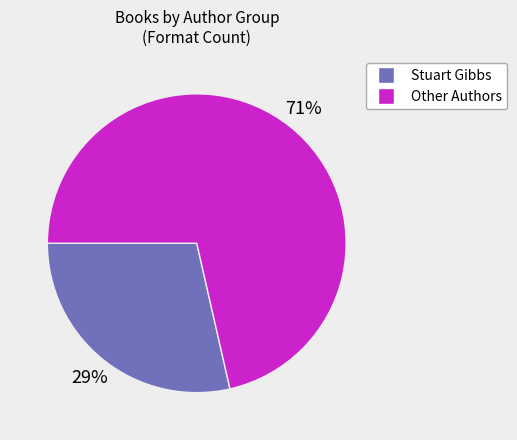

To the nearest percent, what is the average slice percentage?

50%